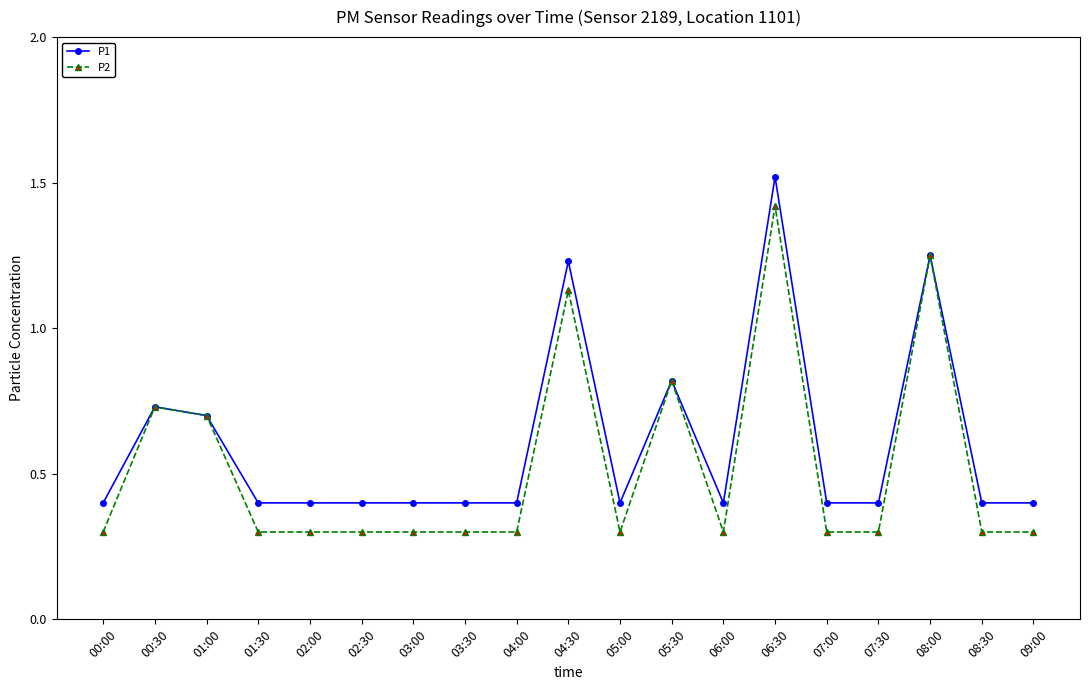

At how many categories does at least one series exceed 1?

3